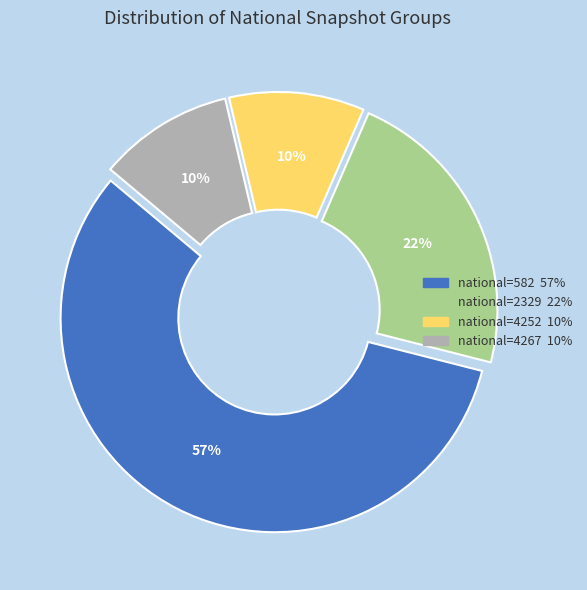

To the nearest percent, what is the difference between the largest and smallest slice percentages?

47%